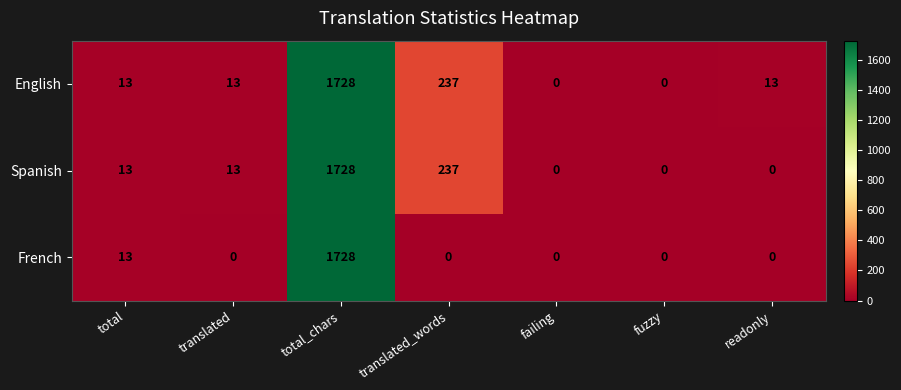

Is the value of Spanish at translated_words greater than the value of English at readonly?

Yes